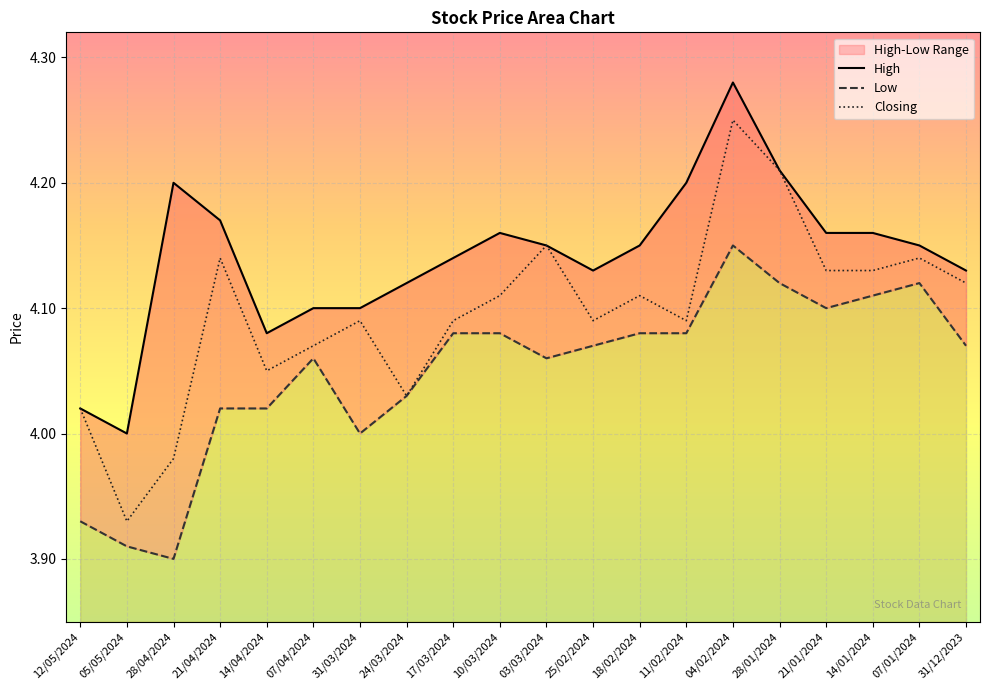

What is the minimum value shown in the chart?

3.9